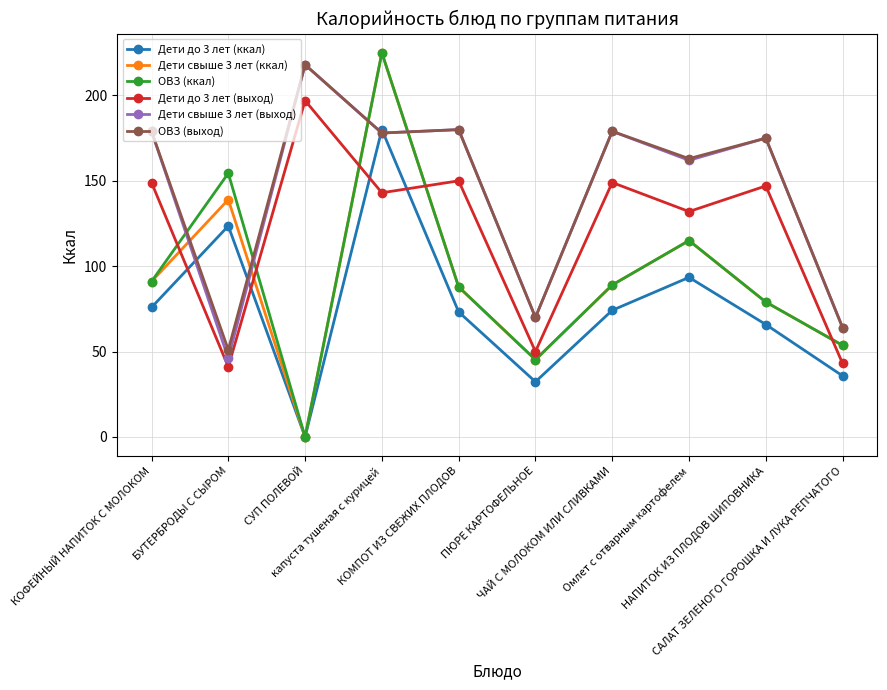

What is the difference between the second highest and minimum values in the Дети до 3 лет (выход) series?

109.0